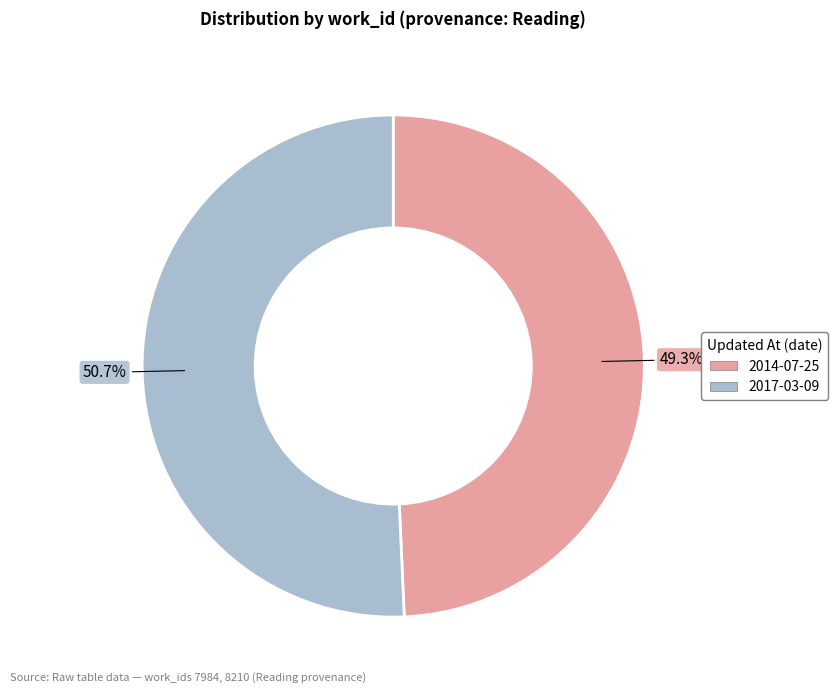

Which slice is the largest?

2017-03-09